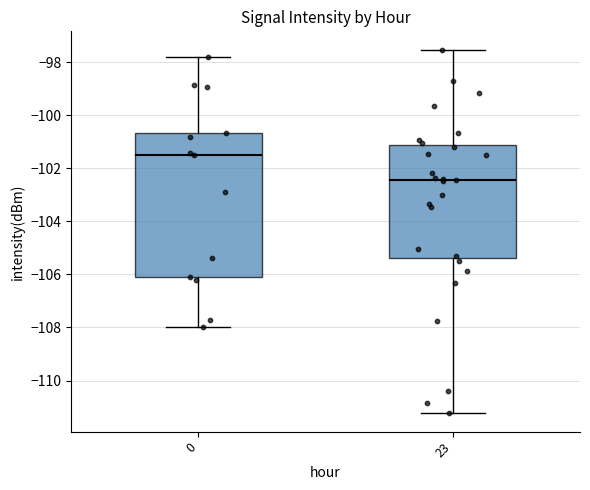

Where does the upper whisker of the box at x = 0 end on the y-axis? The values are not printed on the chart, so give them approximately, as read against the axis.

-97.8